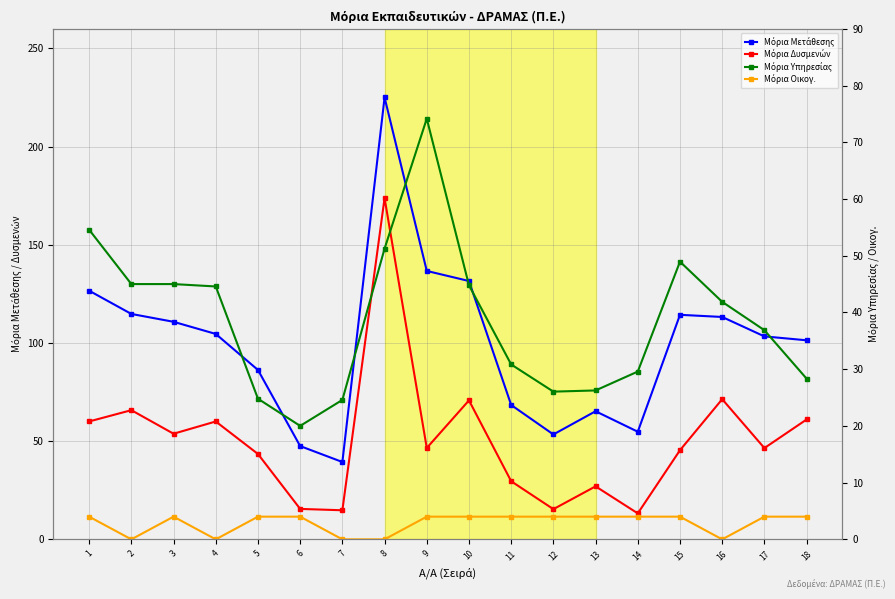

Is the value of Μόρια Δυσμενών at 3 greater than the value of Μόρια Μετάθεσης at 11?

No